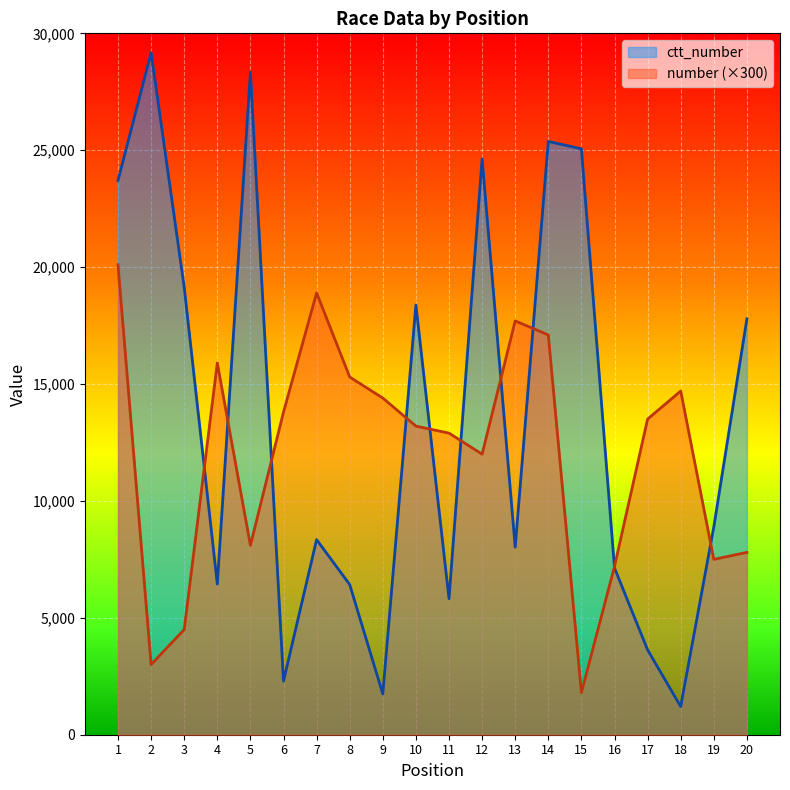

At how many categories does at least one series exceed 26520?

2